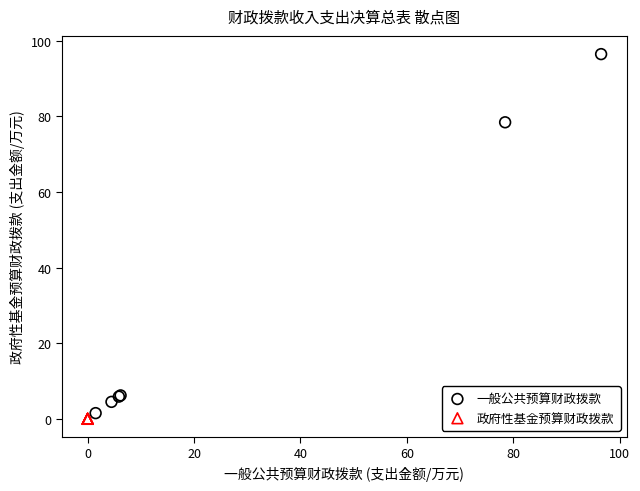

Which series reaches the maximum Y coordinate?

一般公共预算财政拨款